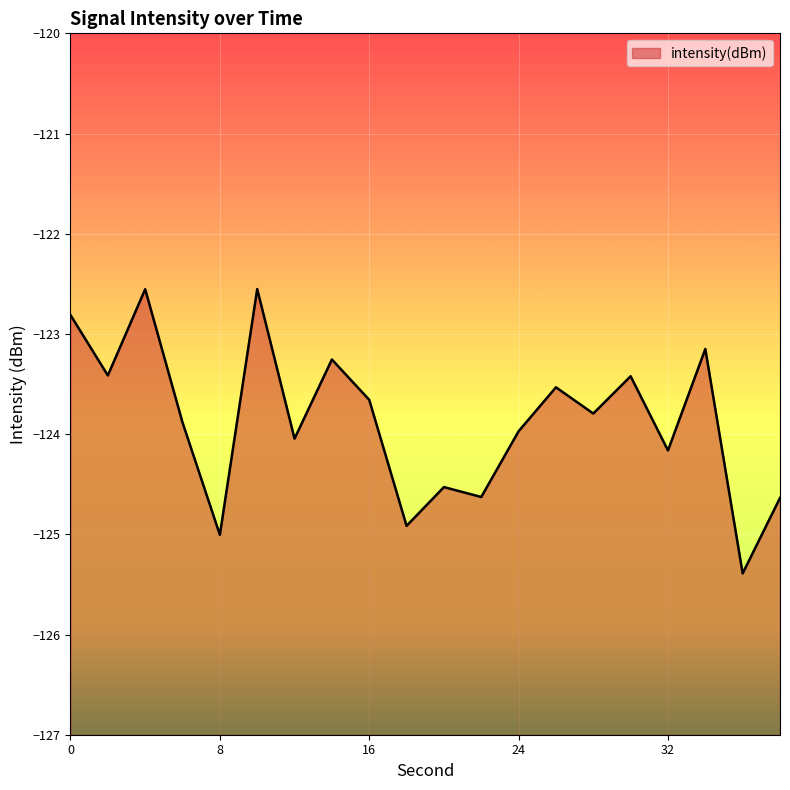

Between 12 and 8, which is larger?

12